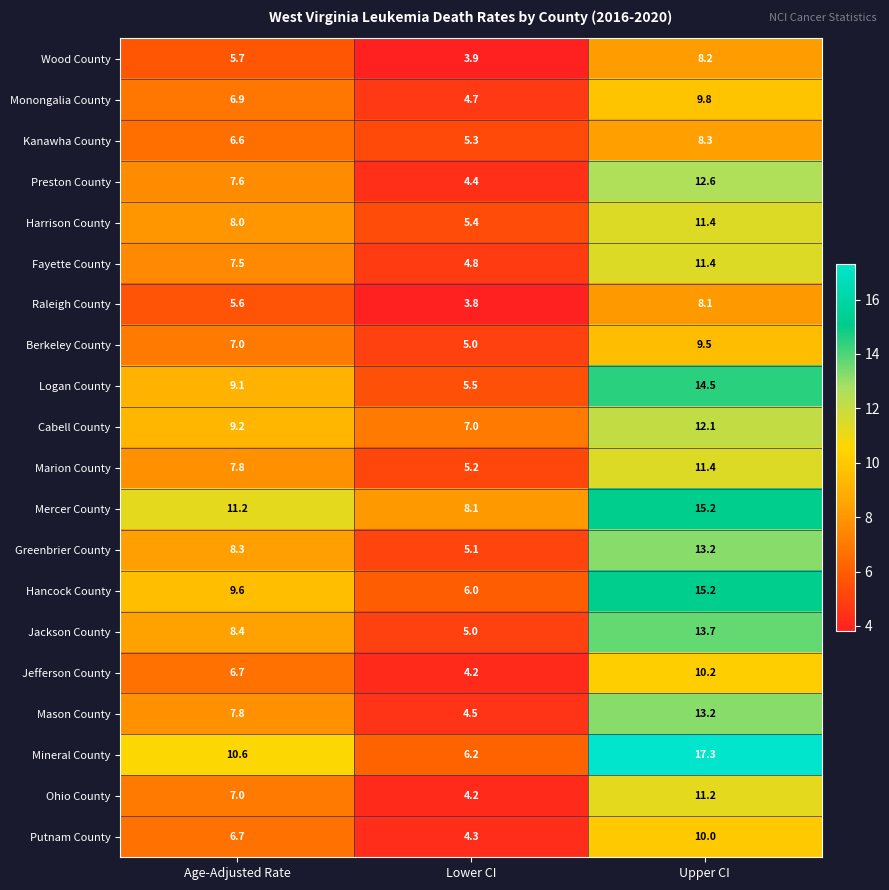

Which category has the highest value across all series?

Upper CI